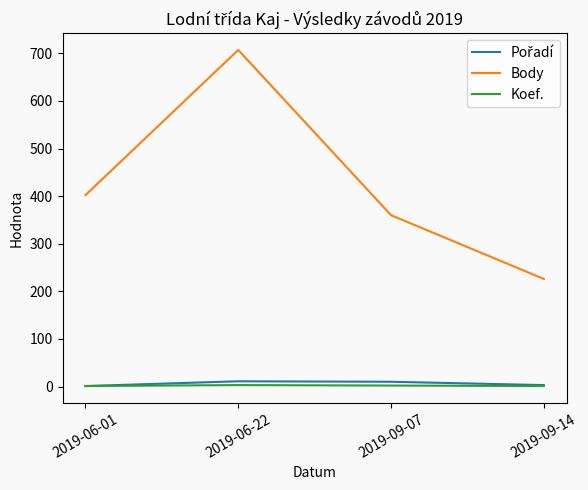

True or false: Koef. and Body cross at least once.

False